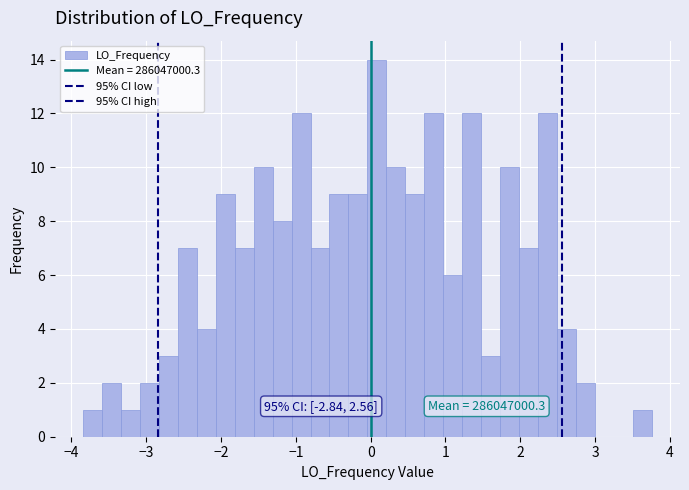

Around what value on the x-axis is the tallest bar? Give the approximate position of its centre, as read against the axis.

0.1